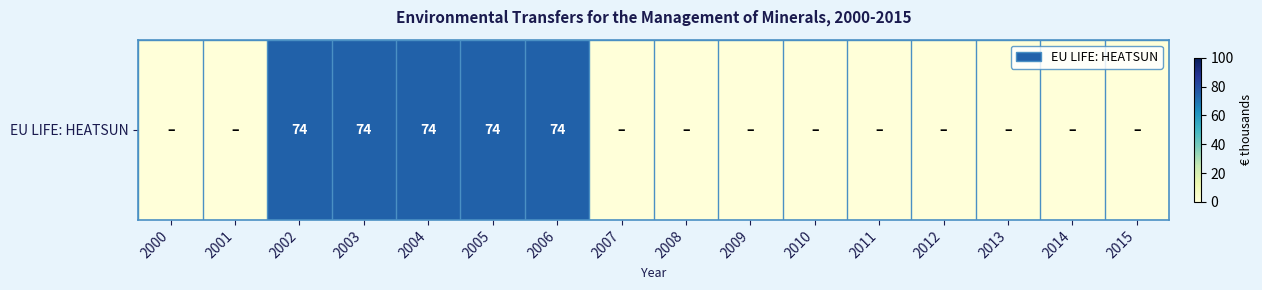

True or false: the data shows 0 at 2010.

True